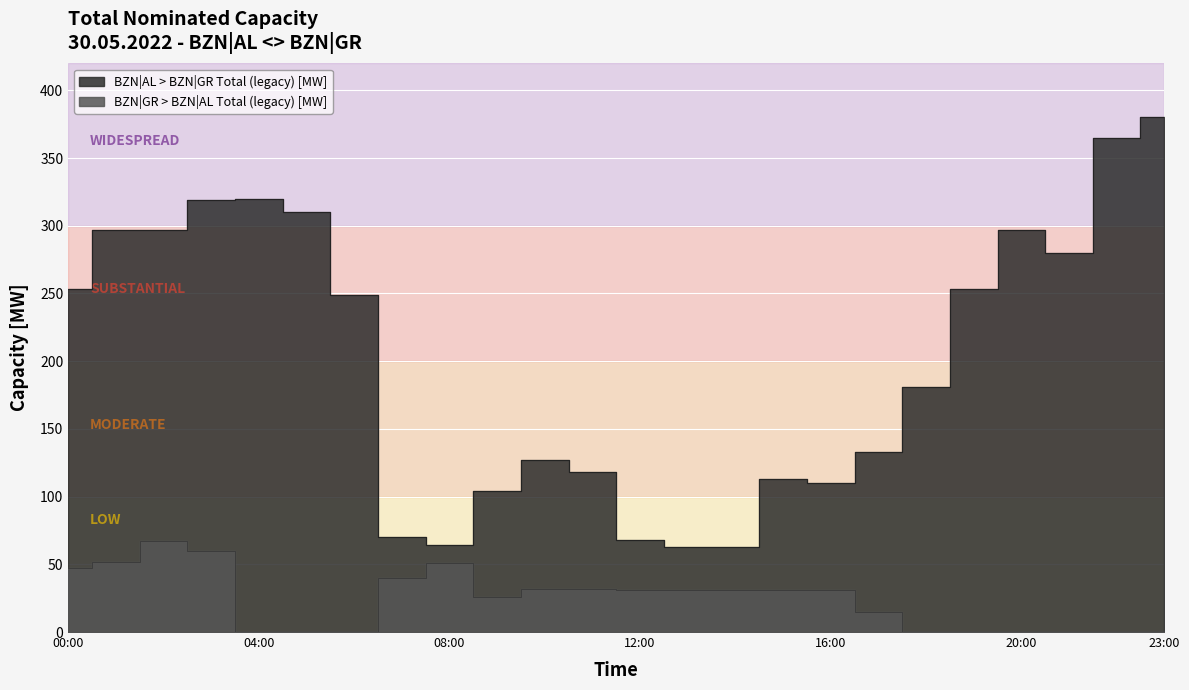

What are all the series names shown in the legend?

BZN|AL > BZN|GR Total (legacy) [MW], BZN|GR > BZN|AL Total (legacy) [MW]